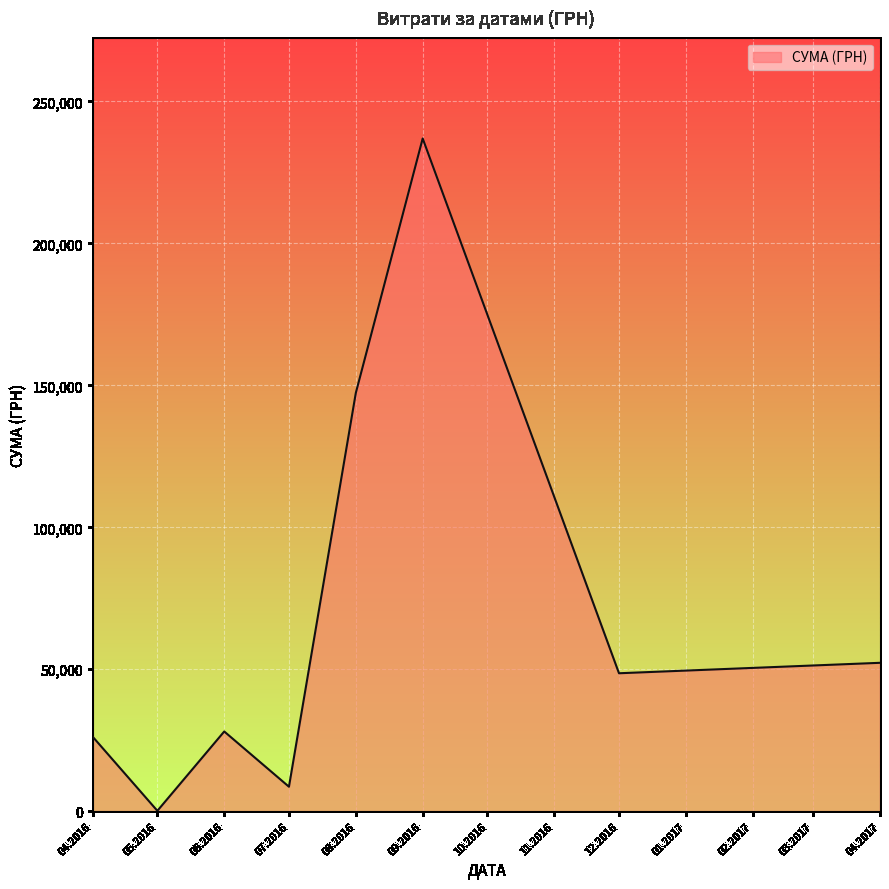

What is the difference between the maximum and minimum values?

236834.7